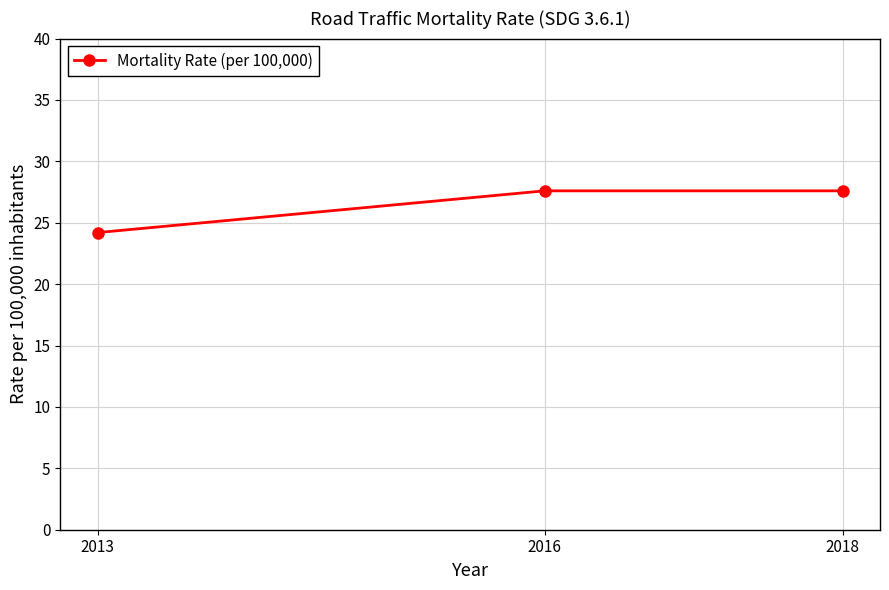

Reading right to left, extract all data points from this chart.

27.6	27.6	24.2